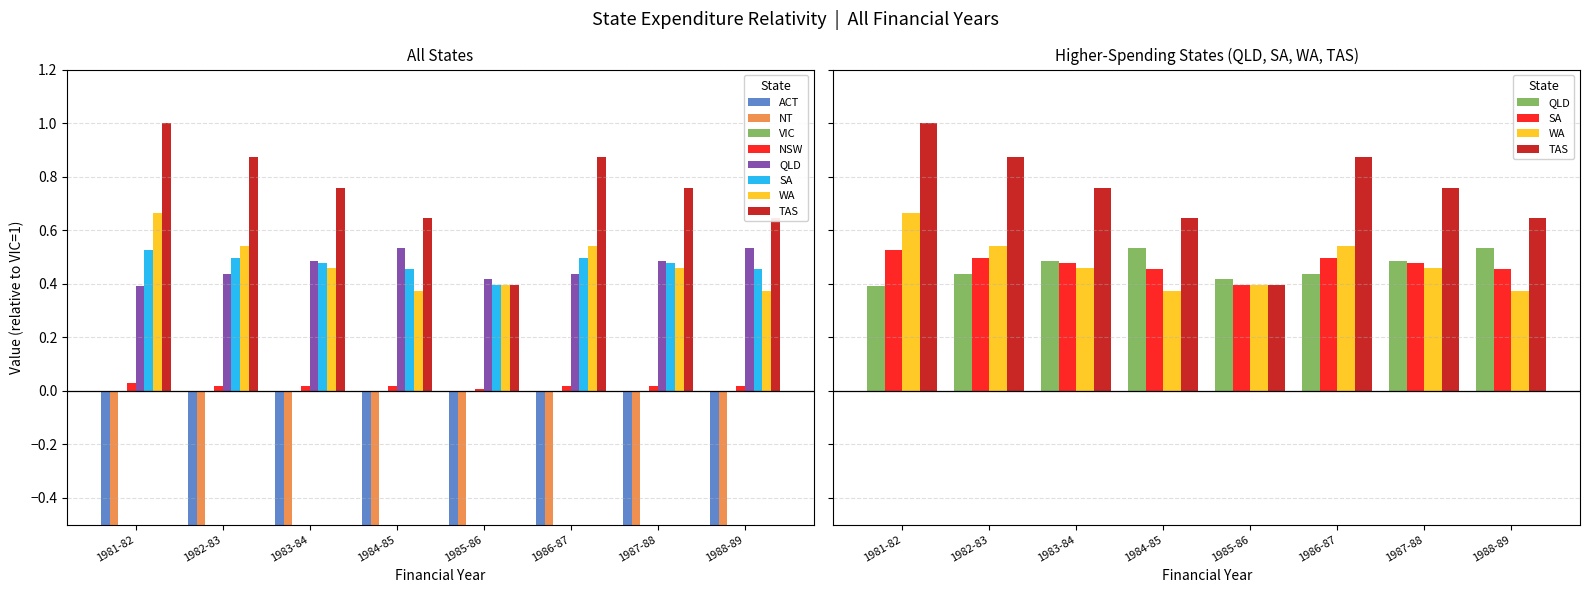

What is the difference between the maximum and minimum values in the TAS series?

0.6